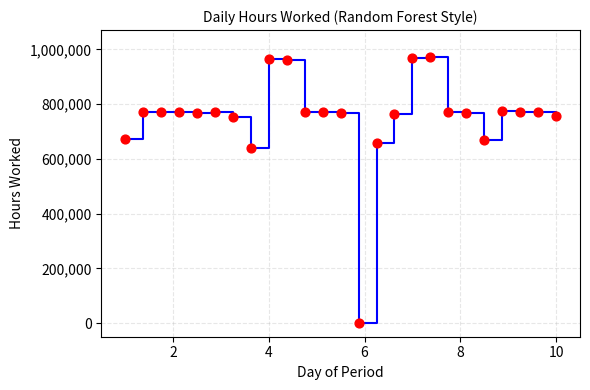

What Y value in the scatter plot is closest to 486755?

641190